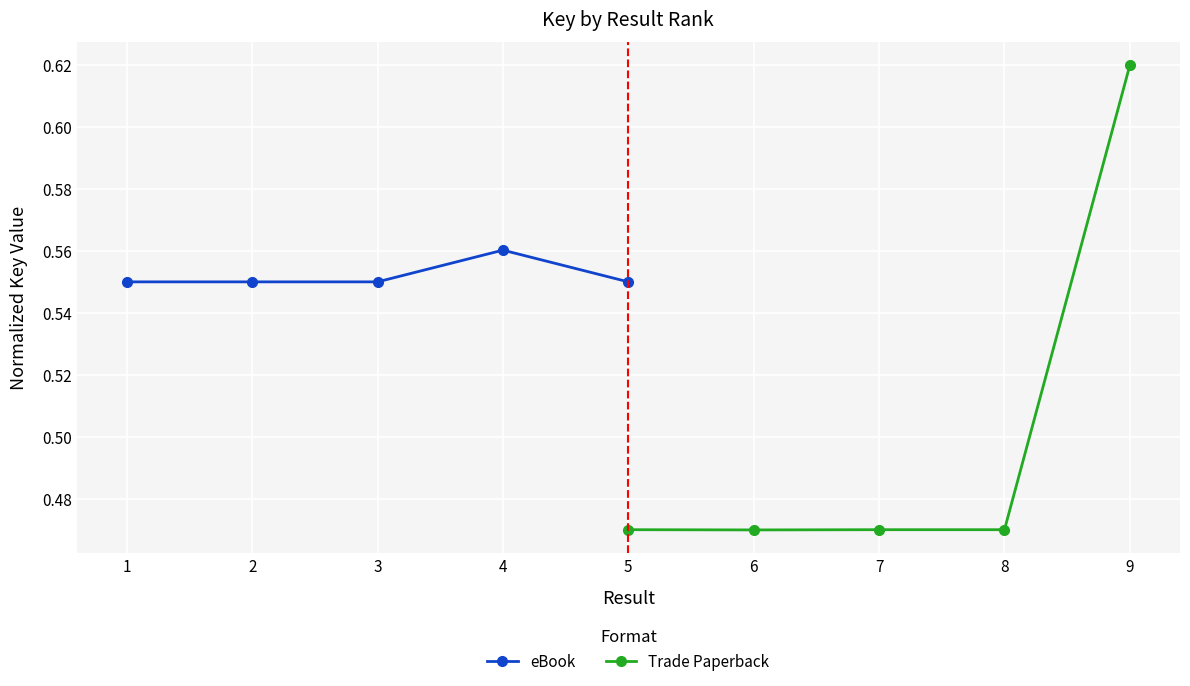

The value of eBook at 2 is 0.6. True or false?

True